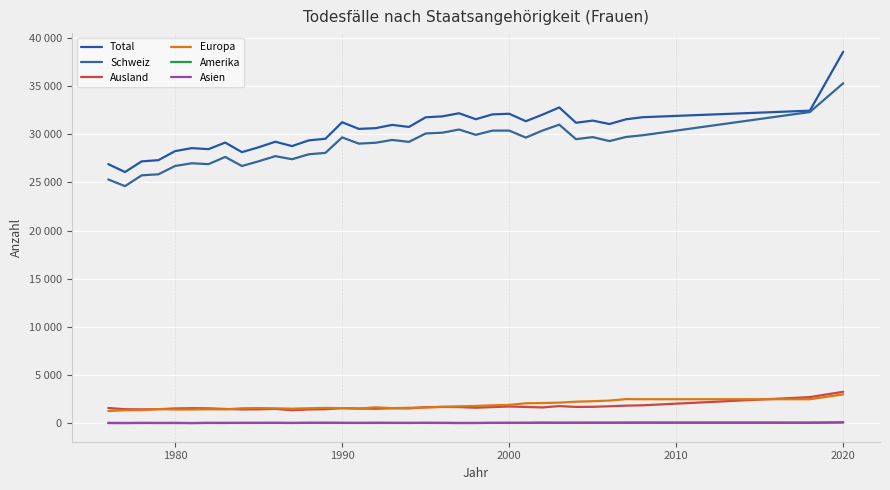

Does the chart have visible grid lines?

Yes